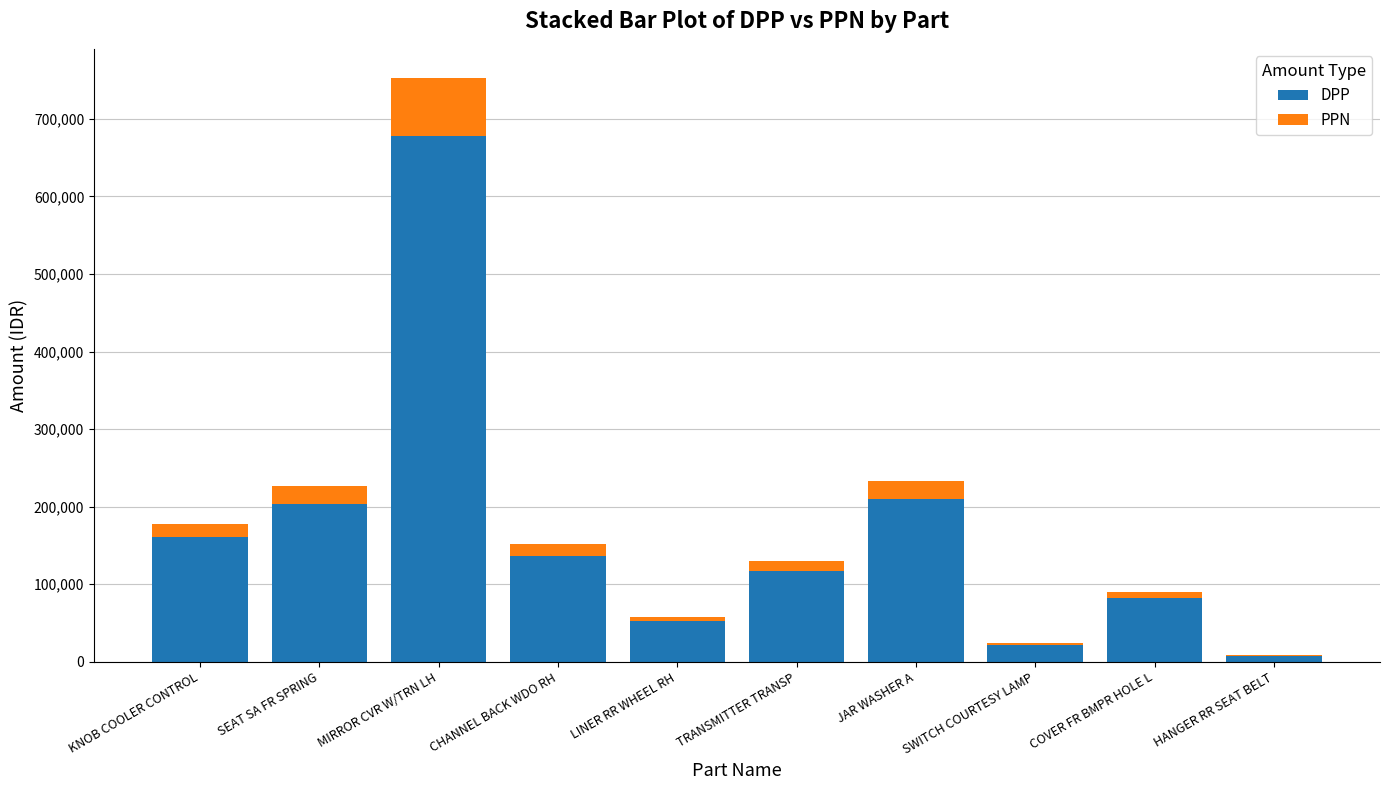

What is the sum of all DPP values?

1667492.0